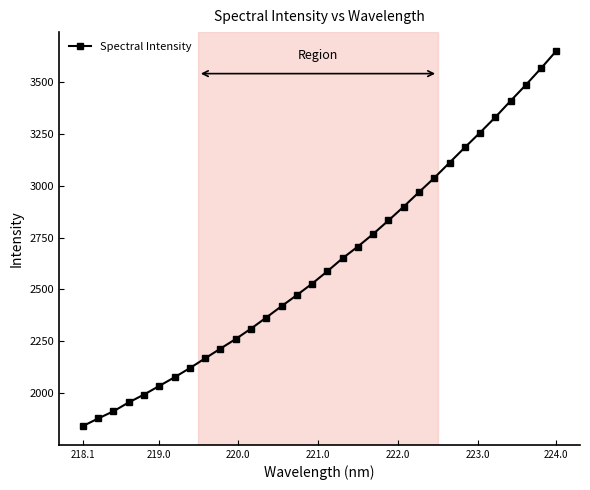

How many values are below 2587?

16